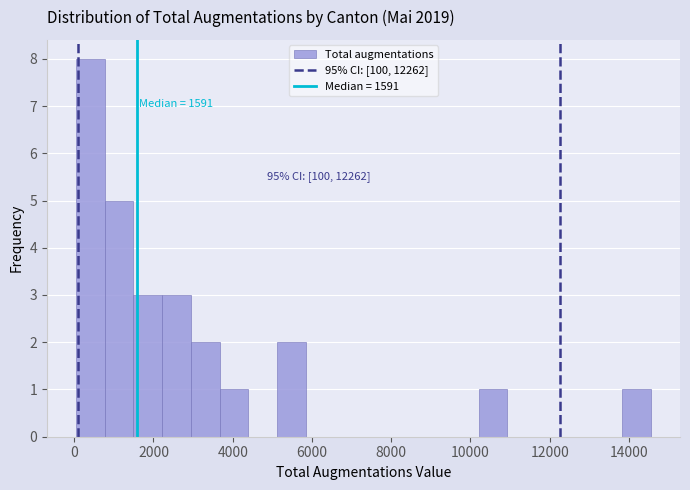

Around what value on the x-axis is the tallest bar? Give the approximate position of its centre, as read against the axis.

400